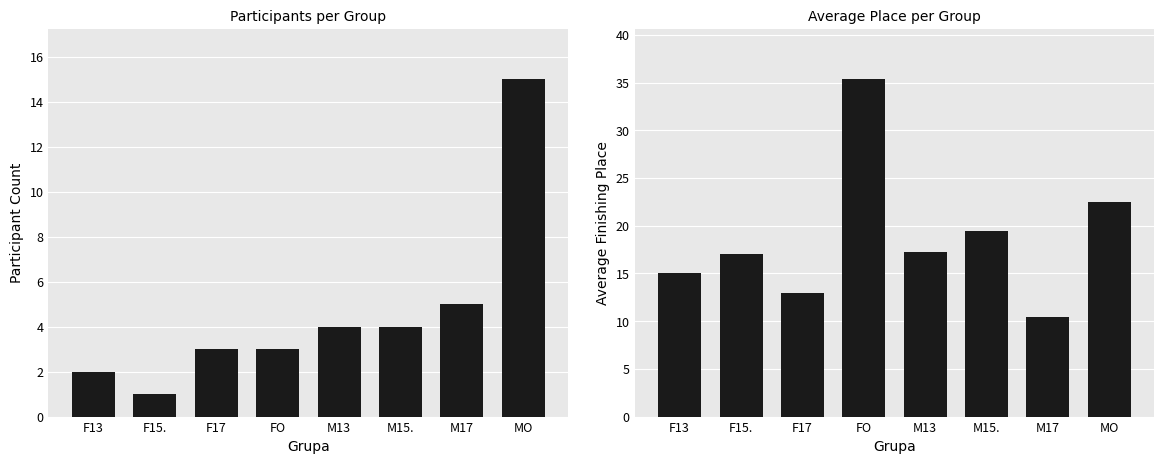

Reading left to right, transcribe all the data shown in this chart.

Participant Count: F13=2.0	F15.=1.0	F17=3.0	FO=3.0	M13=4.0	M15.=4.0	M17=5.0	MO=15.0
Average Place: F13=15.0	F15.=17.0	F17=13.0	FO=35.3	M13=17.2	M15.=19.5	M17=10.4	MO=22.5